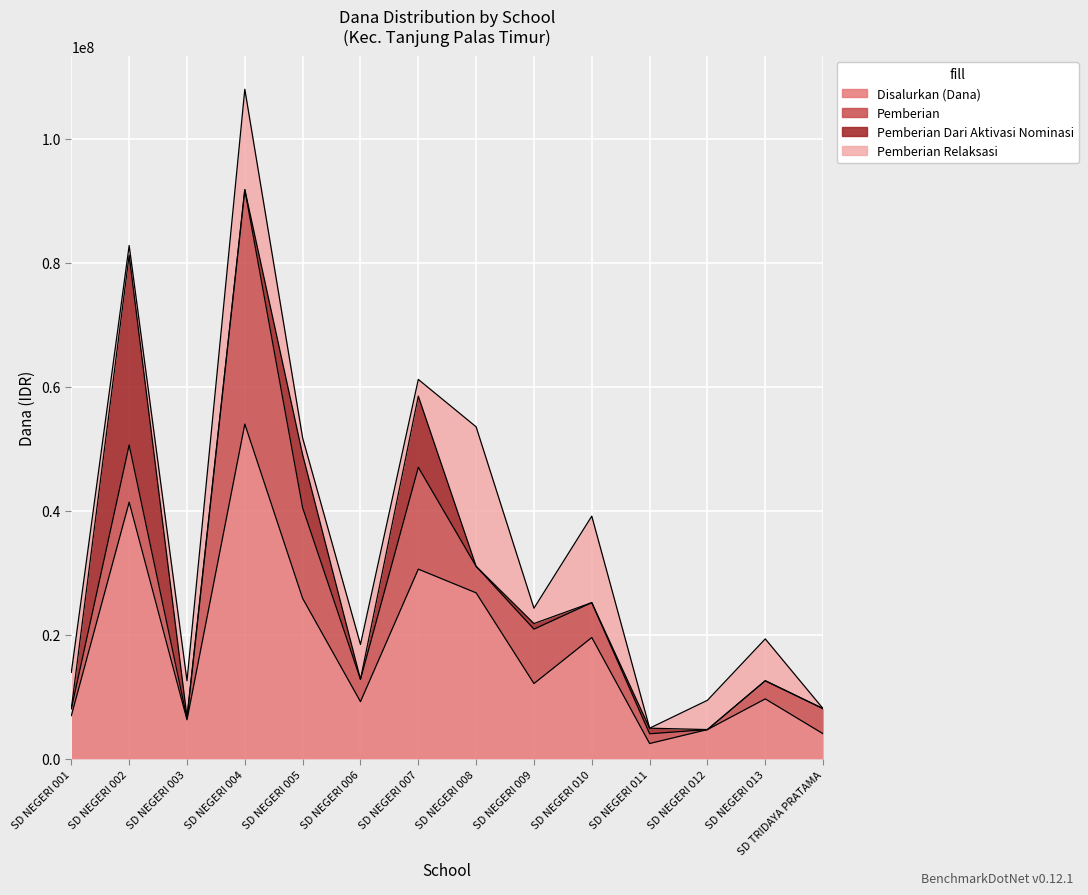

How many positive values does the Pemberian Dari Aktivasi Nominasi series have?

6